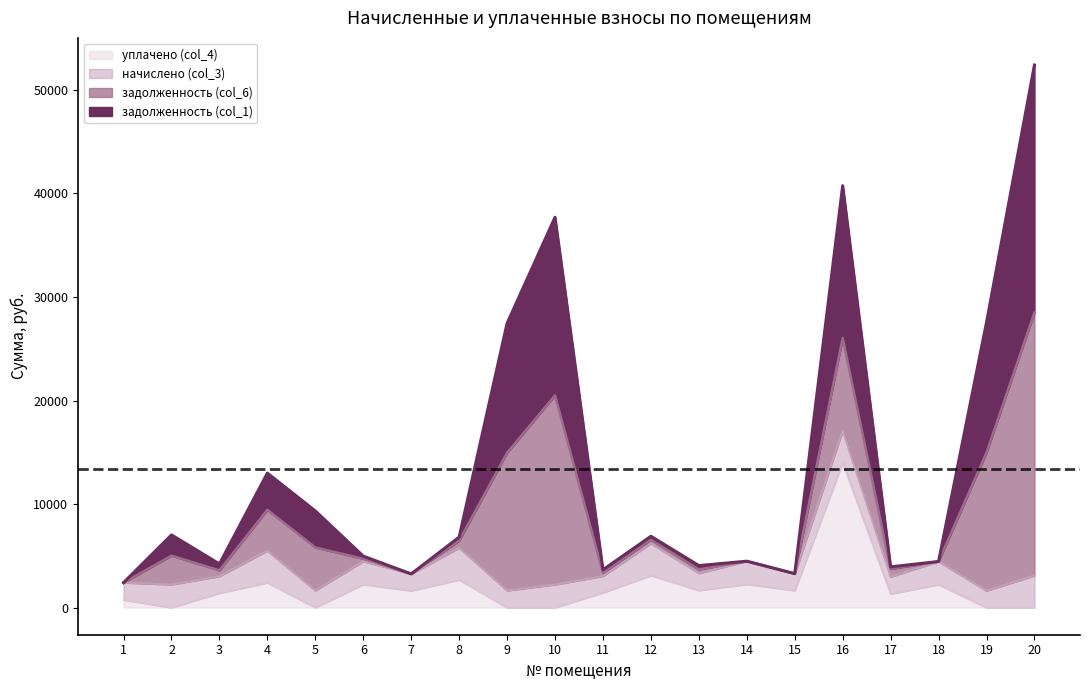

At which label is уплачено (col_4) closest to 7000?

12